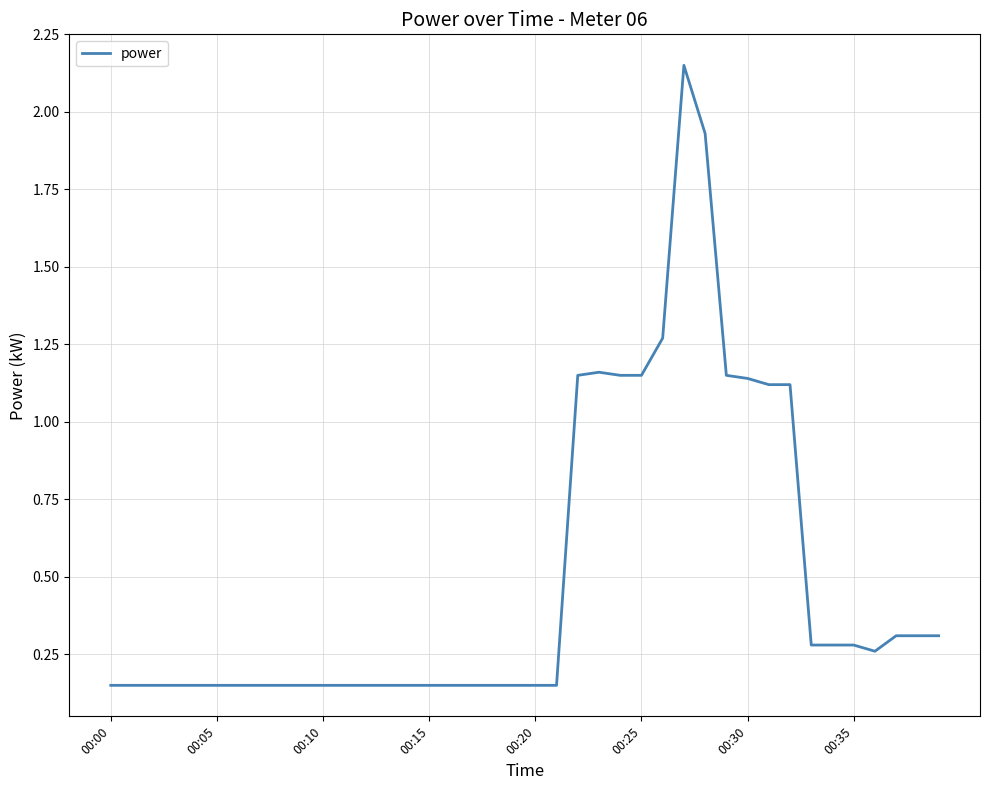

Does the chart display data point markers on the line(s)?

No